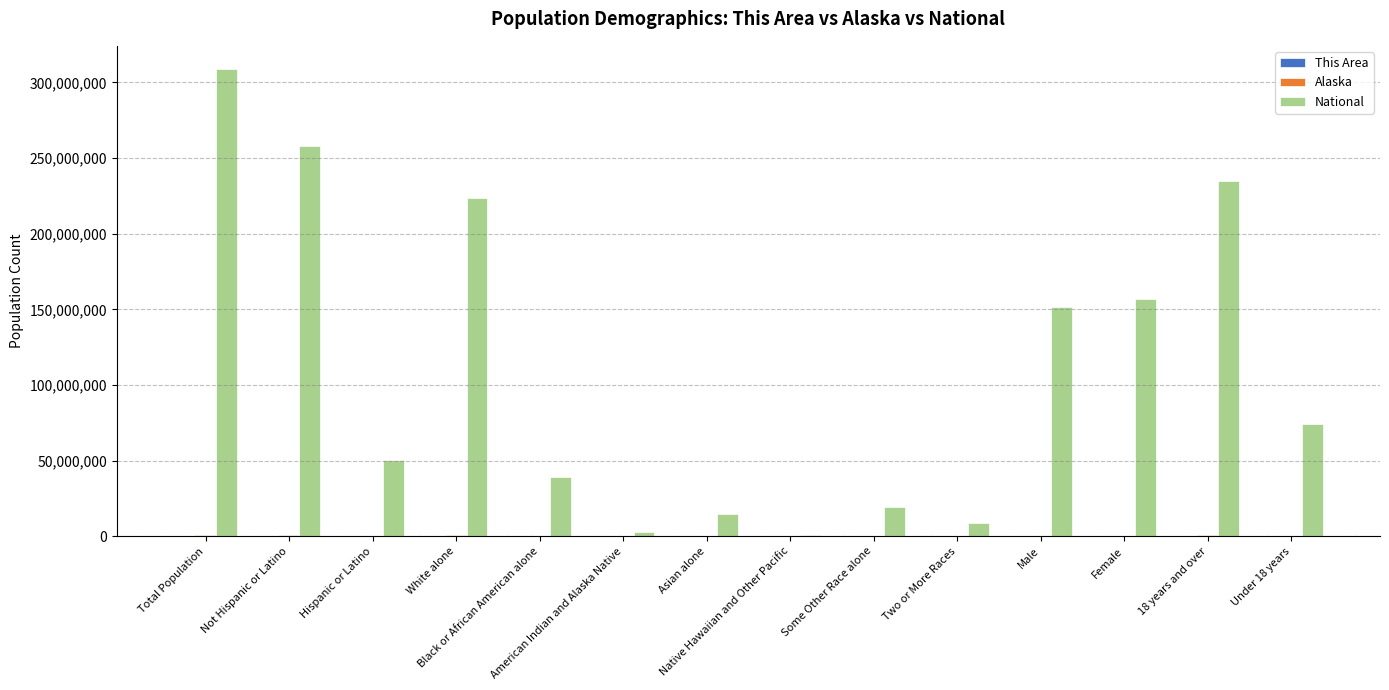

Which series has the largest range (max minus min)?

National